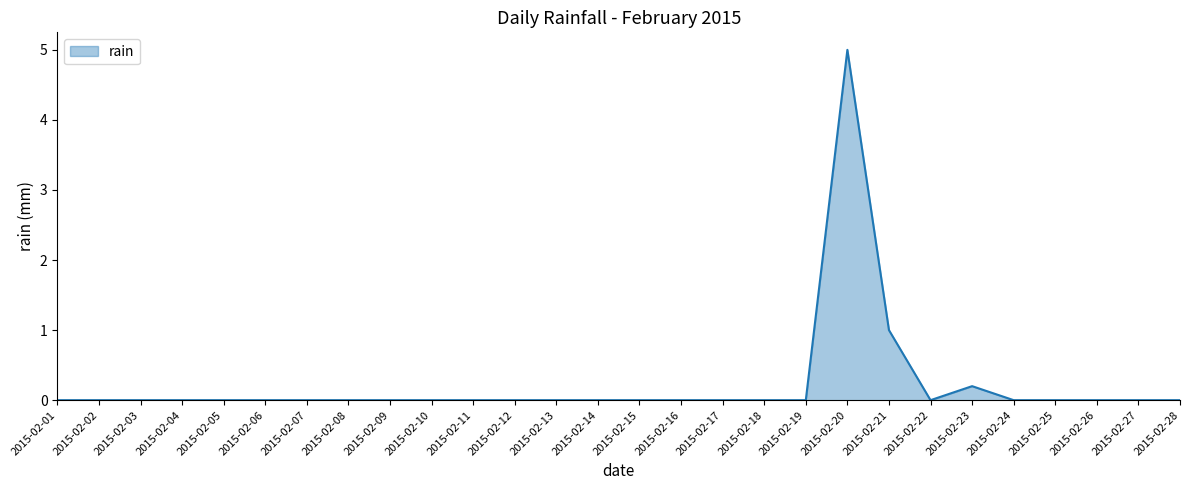

True or false: there are more than 1 points higher than both neighbors.

True